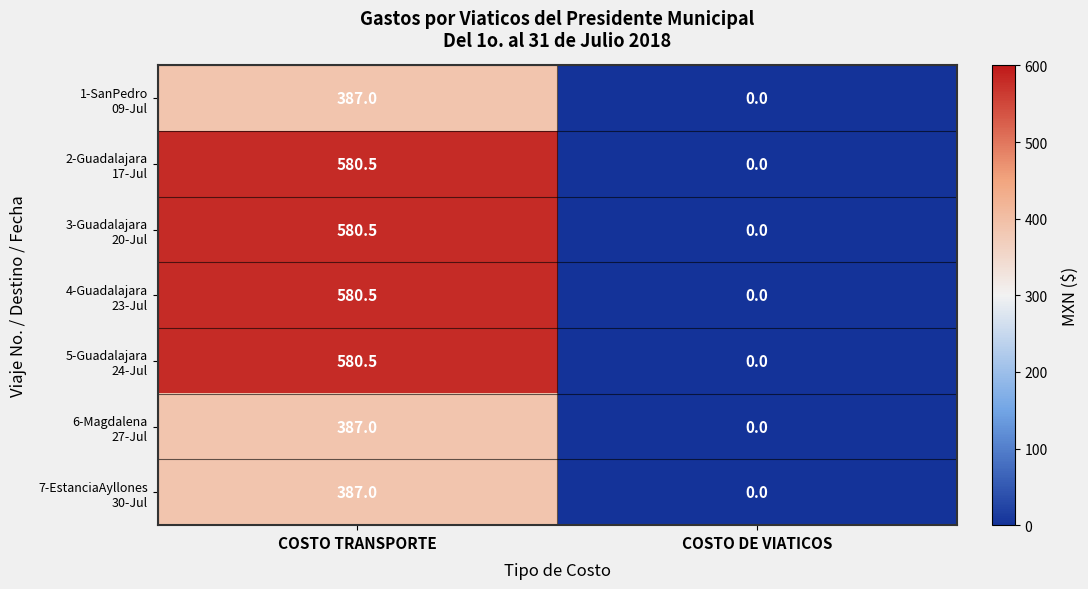

What is the maximum value shown in the chart?

580.5